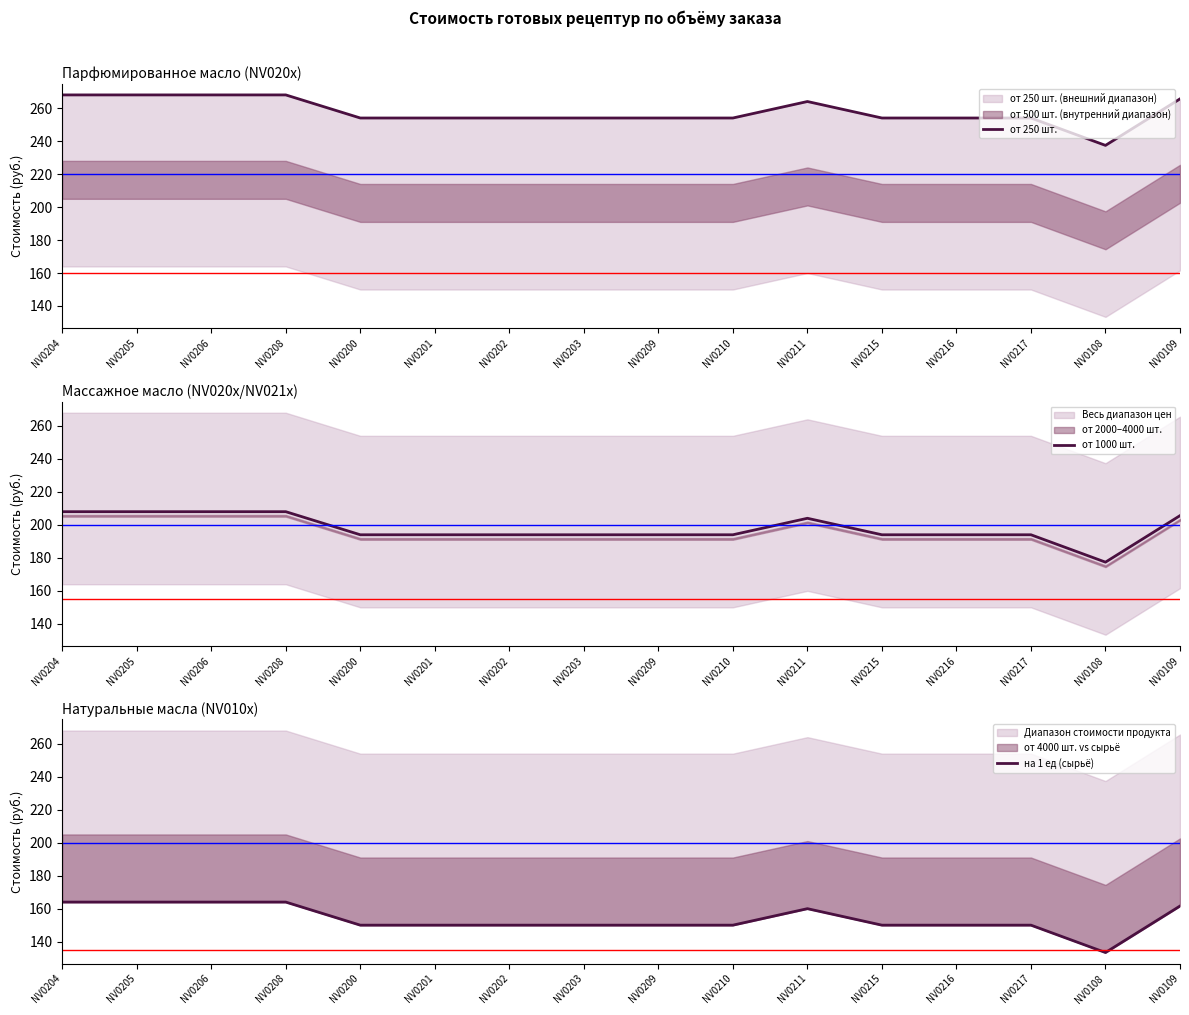

In от 250 шт., how many points are lower than both neighbors (excluding endpoints)?

1